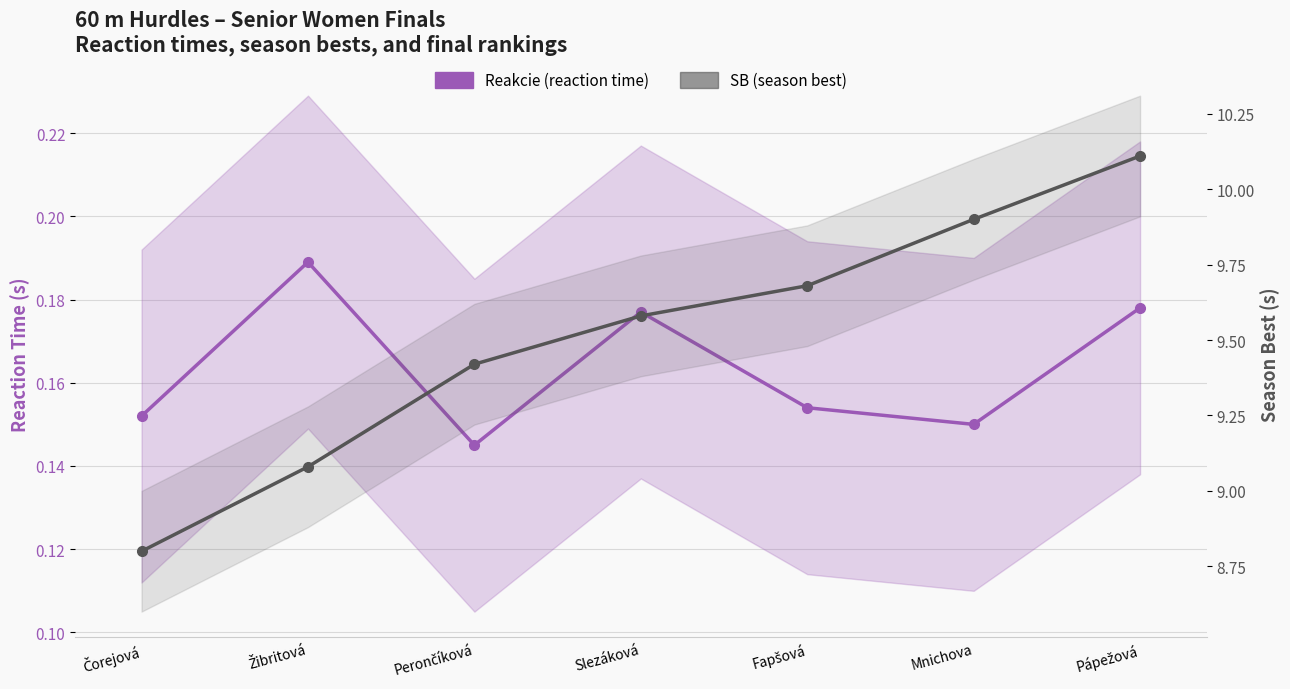

Reading left to right, what are all the values shown in this chart?

Reakcie: Čorejová=0.2	Žibritová=0.2	Perončíková=0.1	Slezáková=0.2	Fapšová=0.2	Mnichova=0.1	Pápežová=0.2
SB (s): Čorejová=8.8	Žibritová=9.1	Perončíková=9.4	Slezáková=9.6	Fapšová=9.7	Mnichova=9.9	Pápežová=10.1